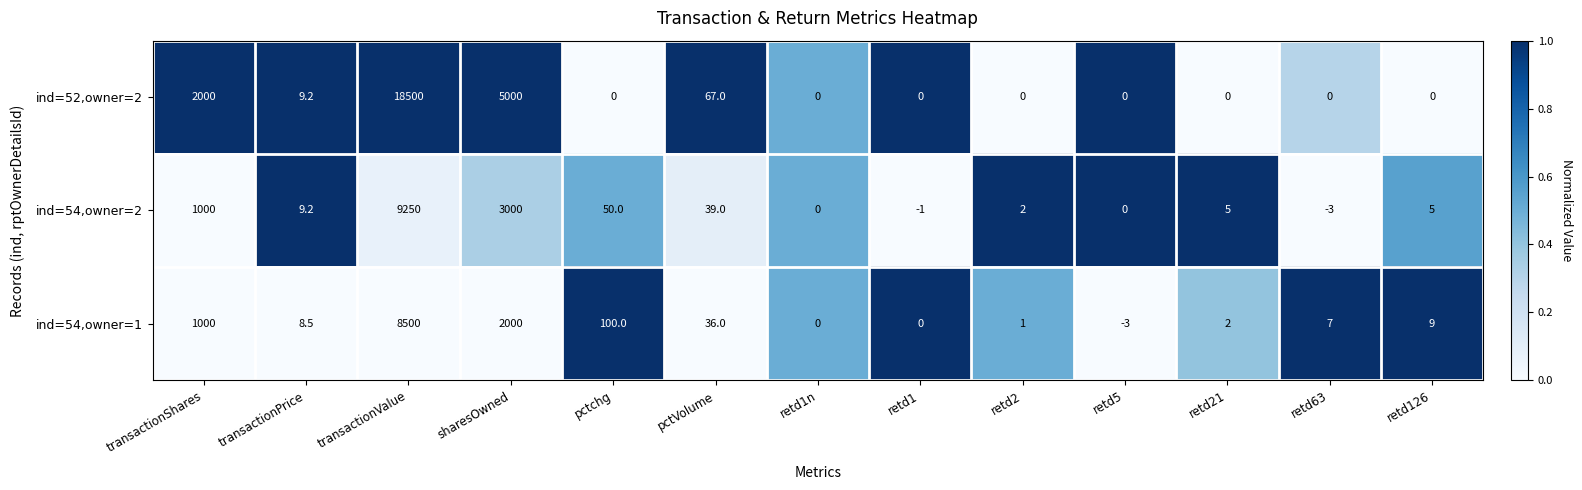

What is the minimum value for ind=54,owner=2?

-3.0